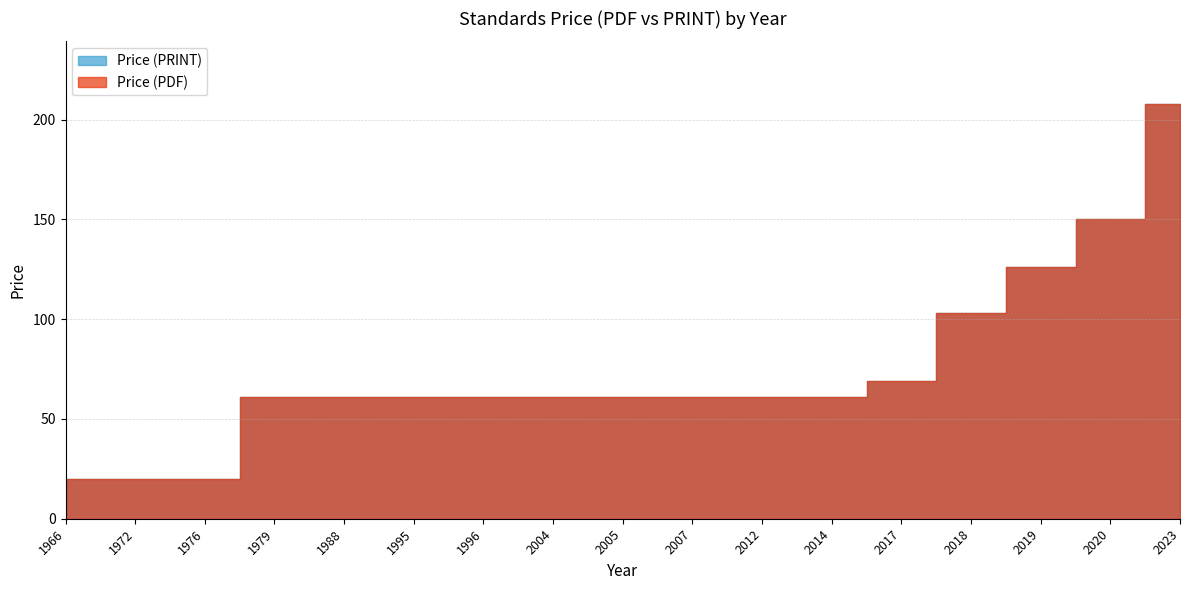

Rank the series at 1988 from highest to lowest value.

Price (PDF), Price (PRINT)